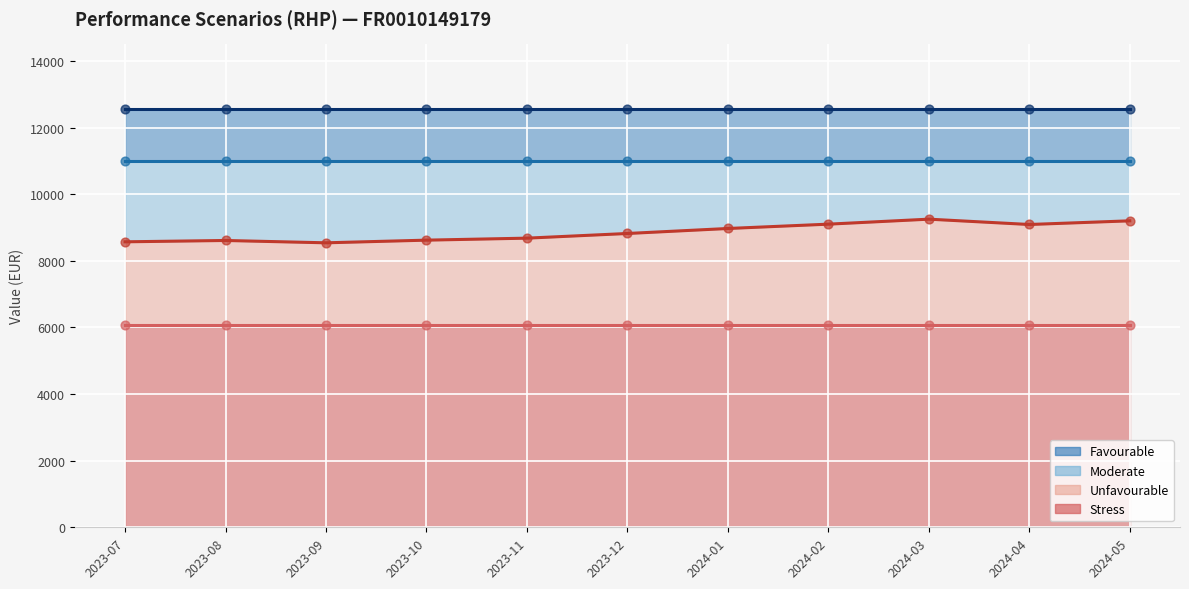

Is the value of Unfavourable at 2024-02-29 greater than the value of Favourable at 2024-02-29?

No